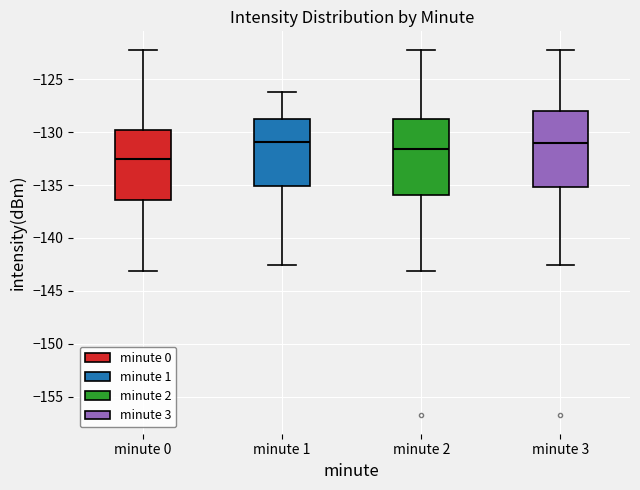

Where is the upper edge of the box for minute 1 on the y-axis? The values are not printed on the chart, so give them approximately, as read against the axis.

-128.5